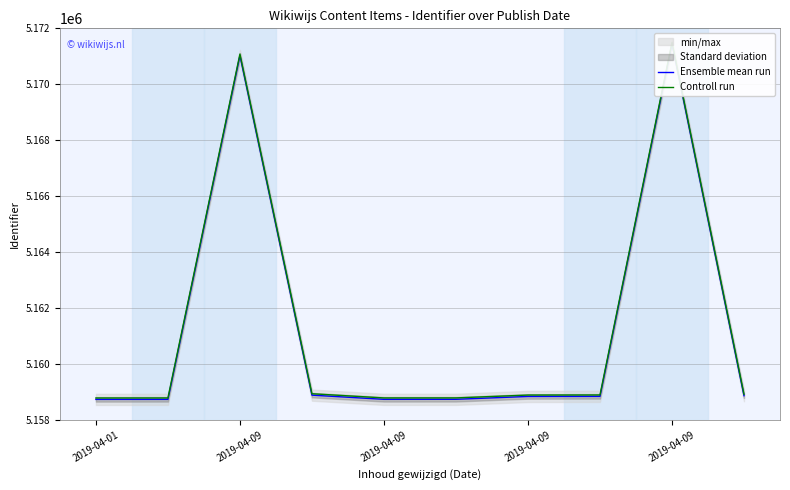

True or false: Ensemble mean run and Controll run cross at least once.

False